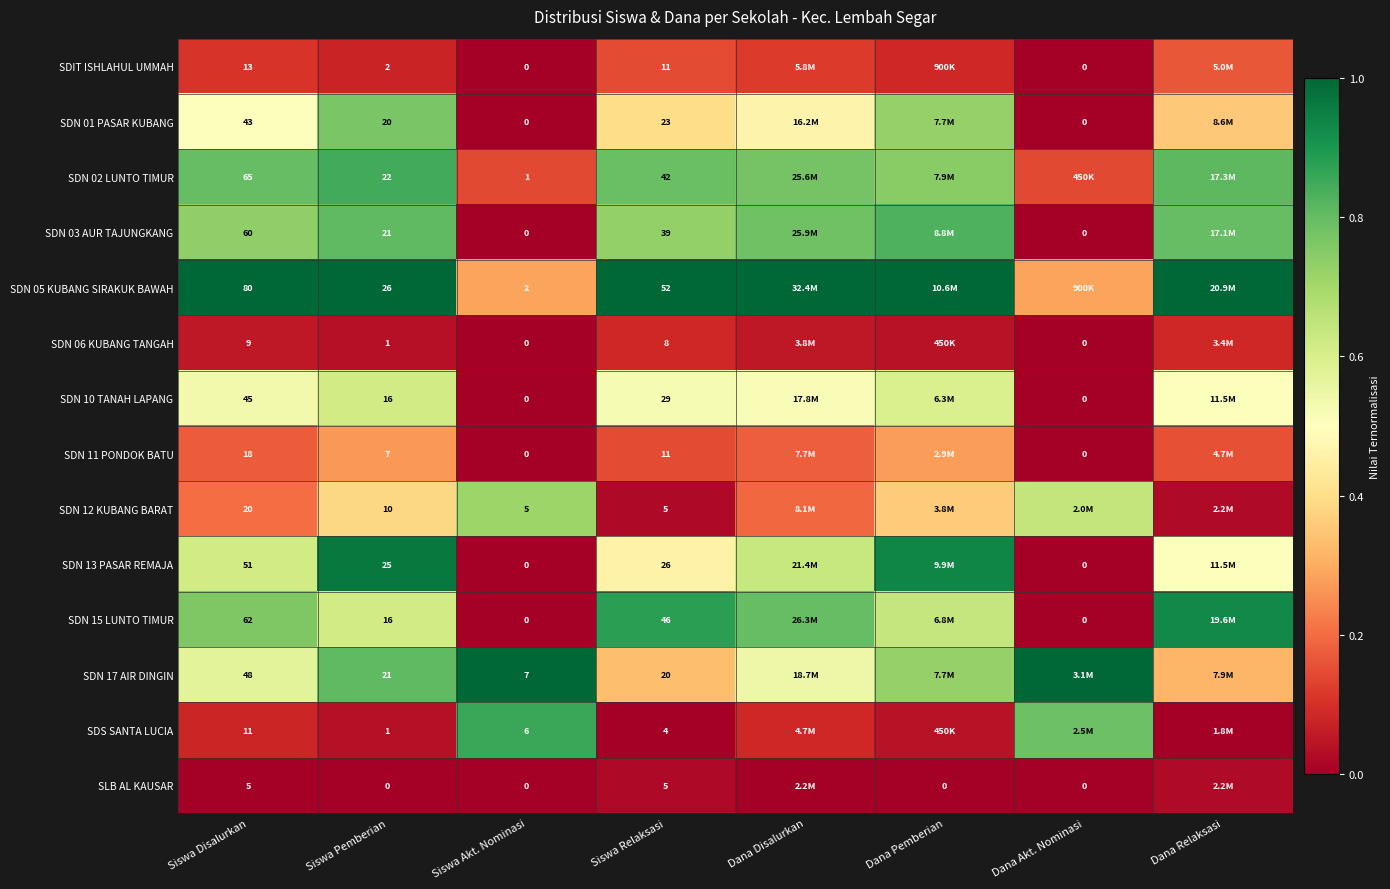

What is the average value of the SDN 10 TANAH LAPANG series?

0.4